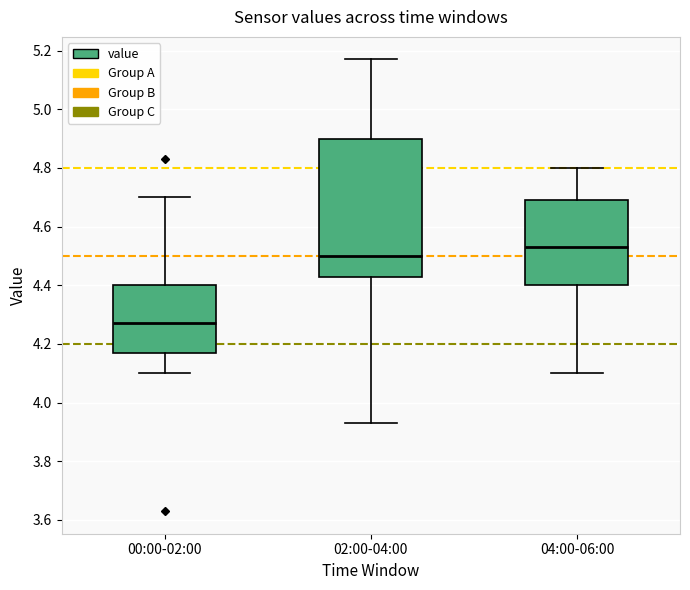

Reading left to right, transcribe this box plot: for each box, give where its median line is, the range the box spans, and where its two whiskers end, as read against the y-axis. The values are not printed on the chart, so give them approximately, as read against the axis.

00:00-02:00: median 4.28, box 4.18 to 4.40, whiskers 4.10 to 4.70
02:00-04:00: median 4.50, box 4.44 to 4.90, whiskers 3.94 to 5.18
04:00-06:00: median 4.54, box 4.40 to 4.70, whiskers 4.10 to 4.80